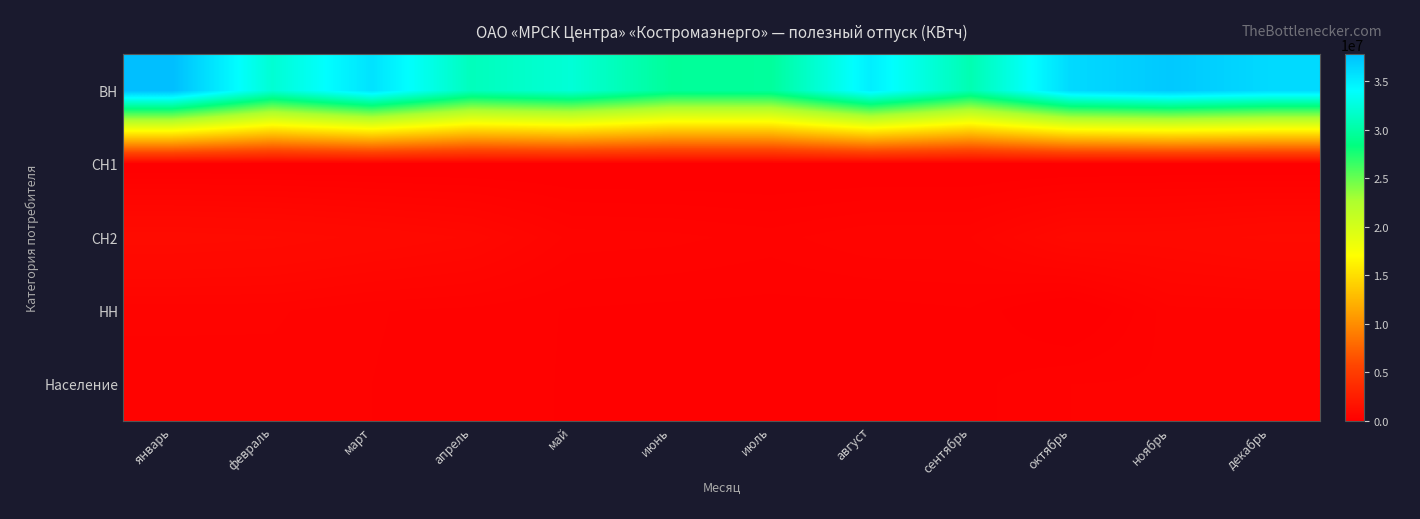

At how many categories does at least one series exceed 1075354?

12